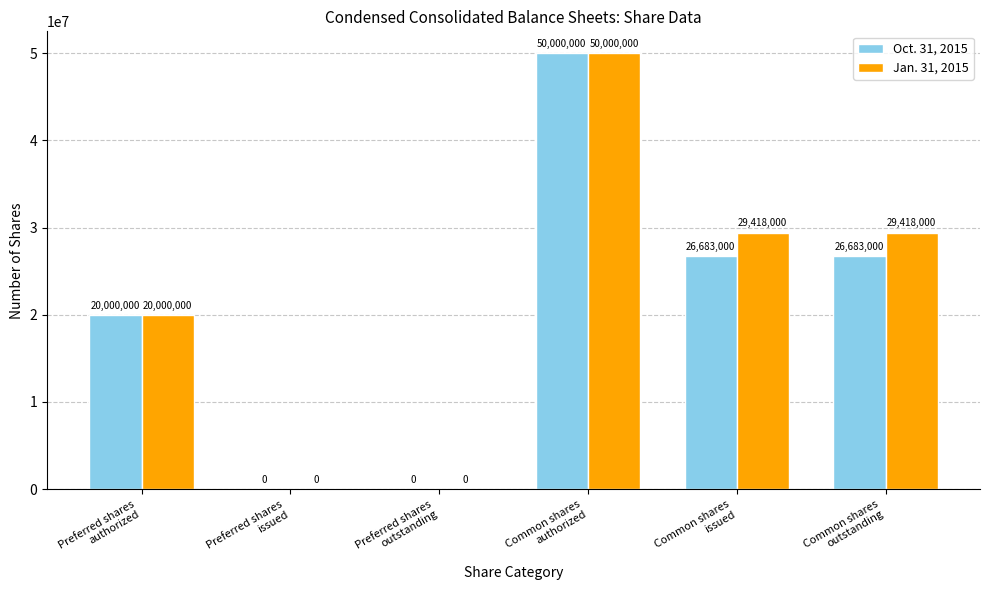

Which series has the largest total across all categories?

Jan. 31, 2015